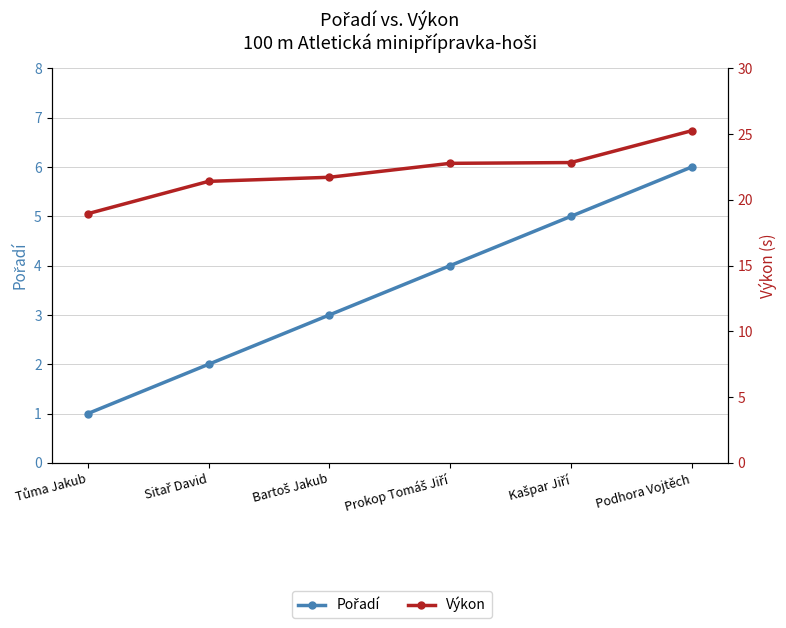

What is the total value across all series at Prokop Tomáš Jiří?

26.8